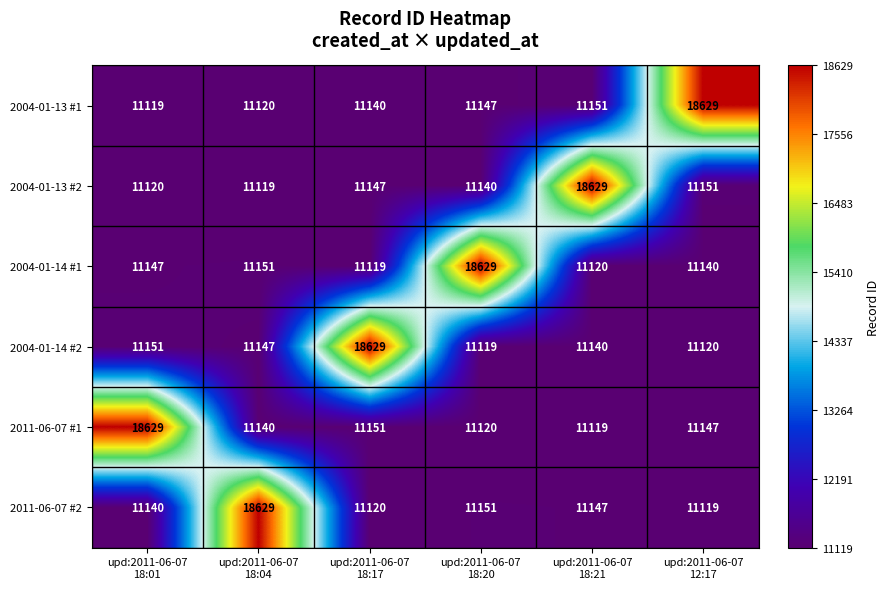

What is the sum of all 2004-01-13 #2 values?

74306